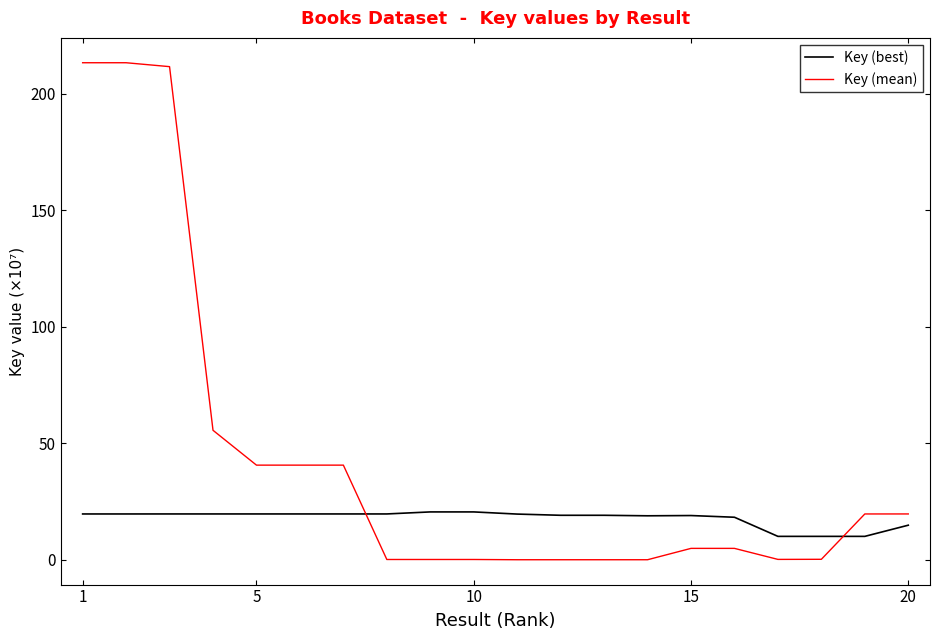

What is the difference between the second highest and second lowest values in the Key (mean) series?

213.4